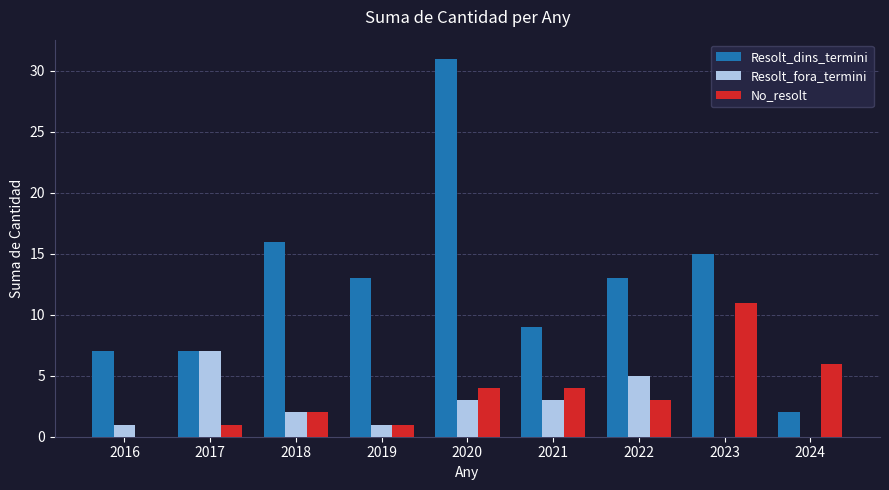

What is the sum of the Resolt_dins_termini values at 2020 and 2016?

38